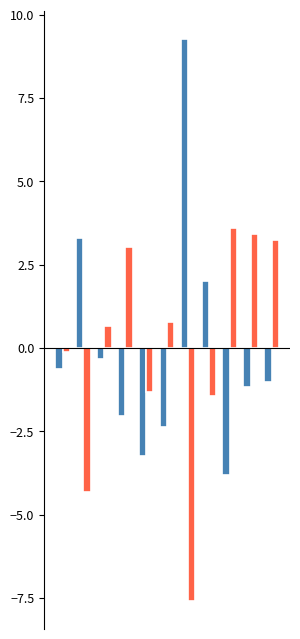

How many data points does each series have?

11